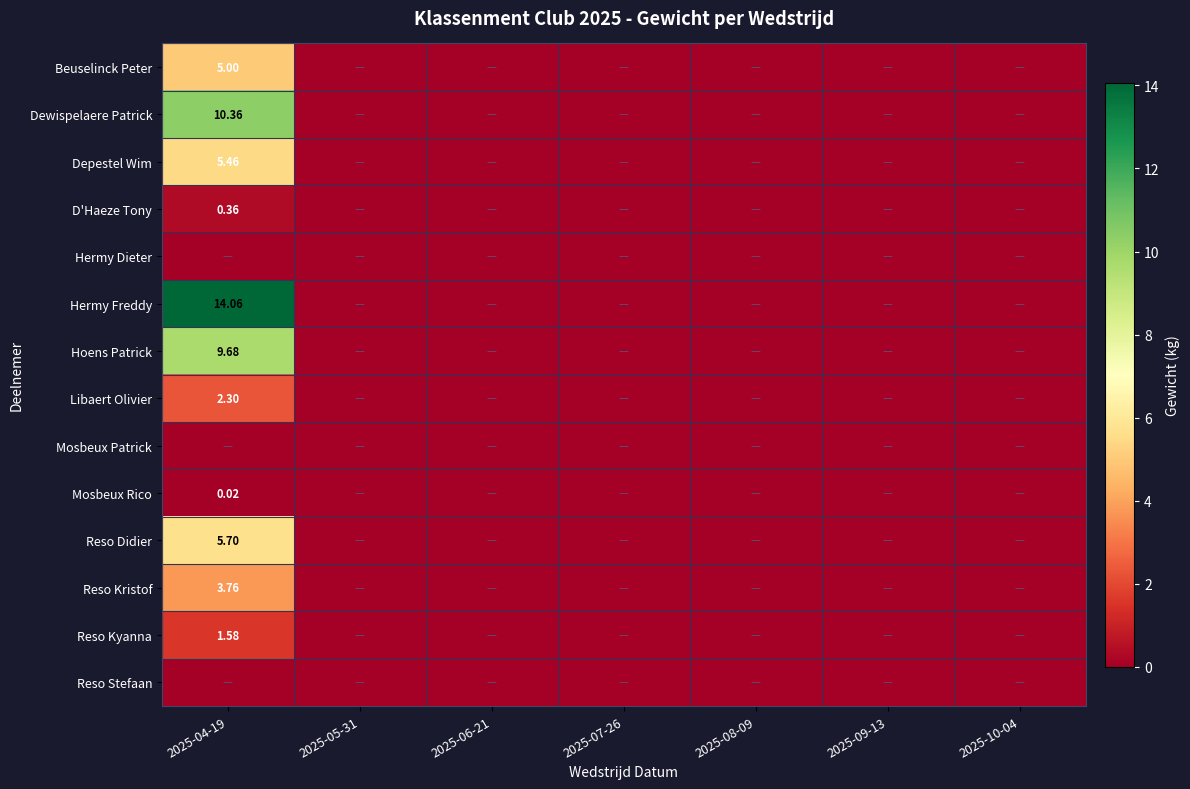

Count the Reso Kyanna values in the range 0 to 1.

6